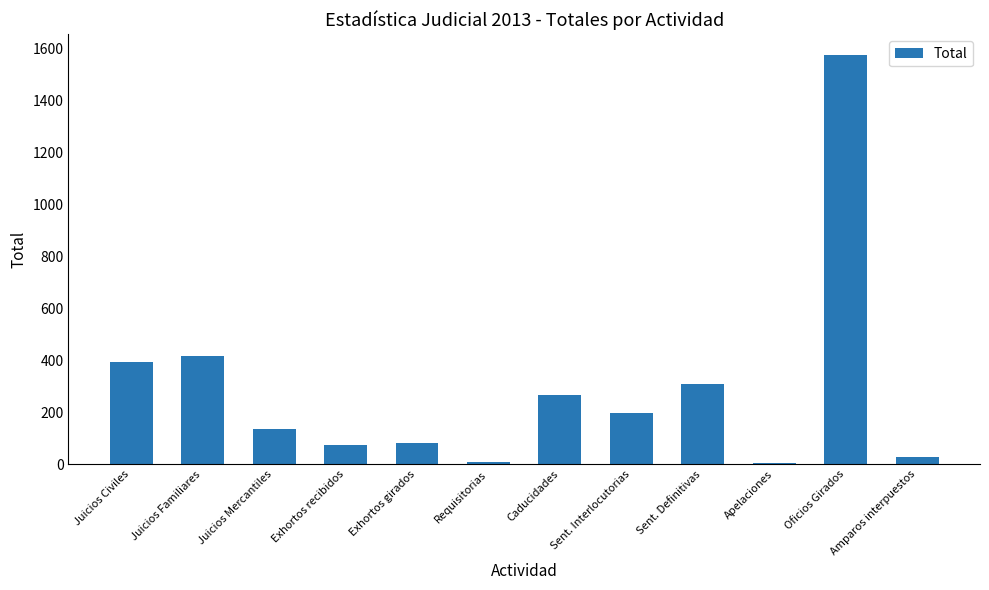

What is the greatest value displayed?

1575